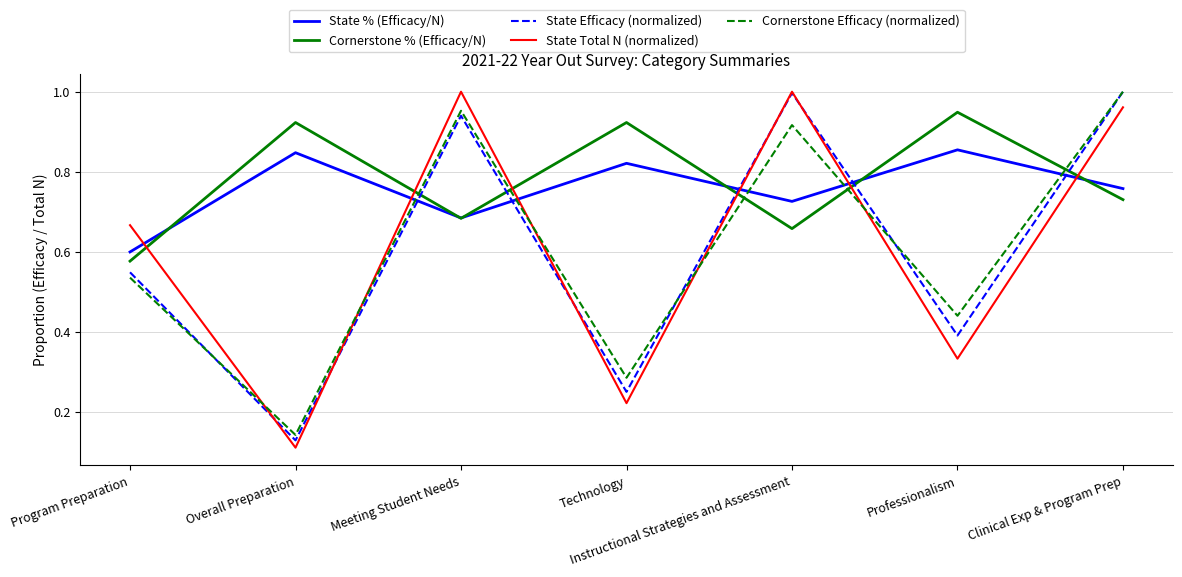

What position from the left is Meeting Student Needs?

3